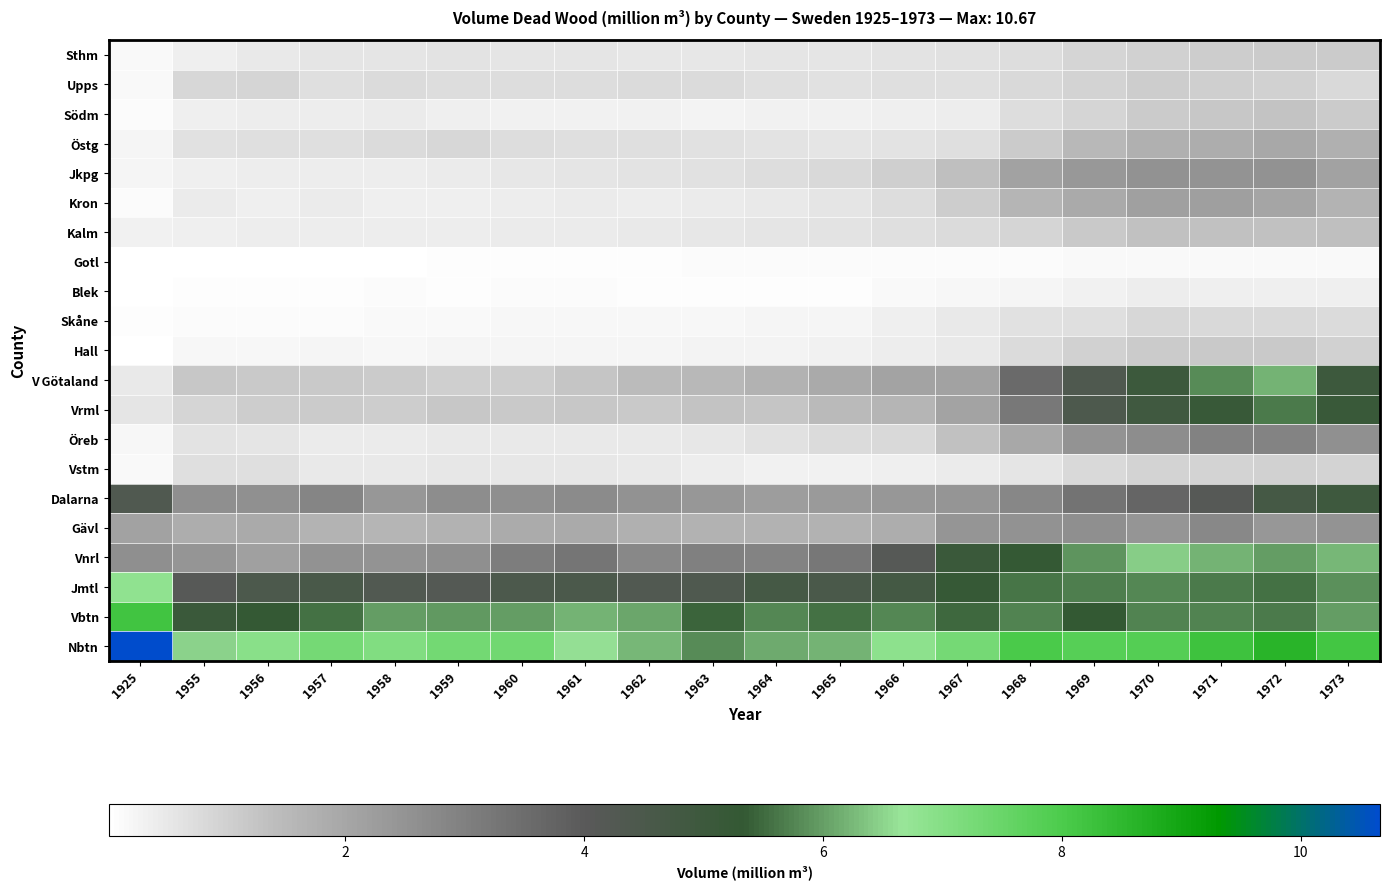

At how many categories does at least one series exceed 6?

19